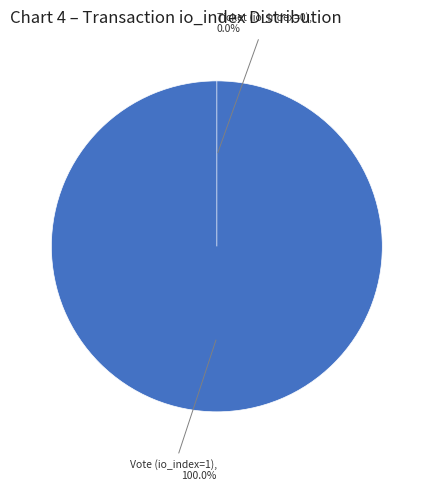

Rank the categories by value from highest to lowest.

Vote (io_index=1), Ticket (io_index=0)